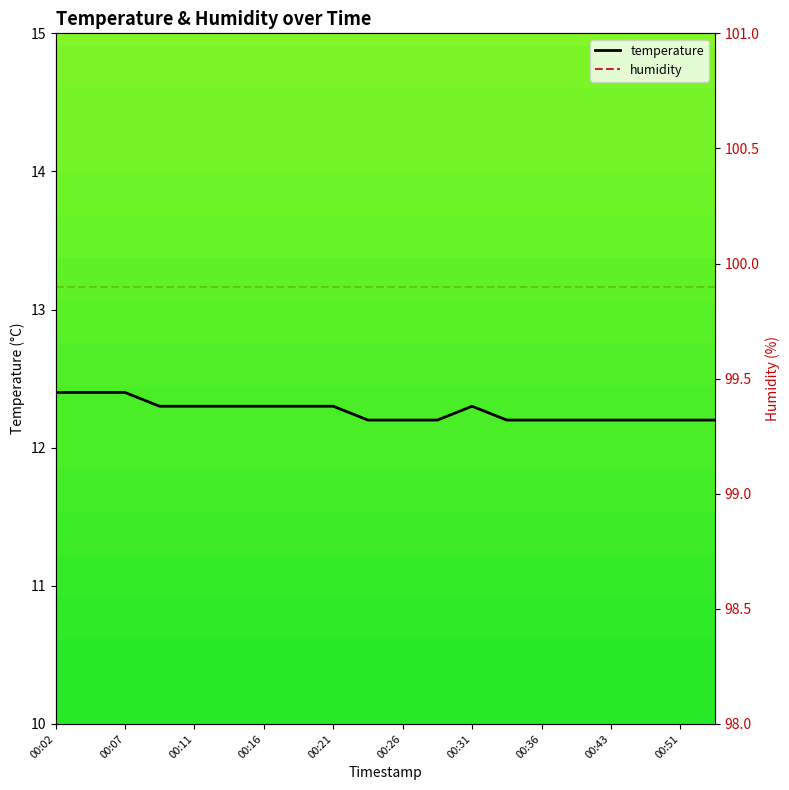

What is the value of the 3rd point from the left?

12.4